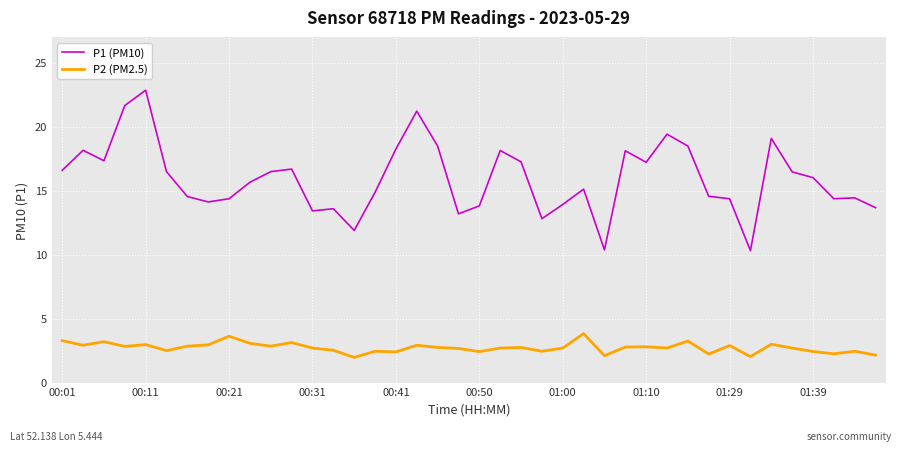

Which series has the widest spread of values?

P1 (PM10)